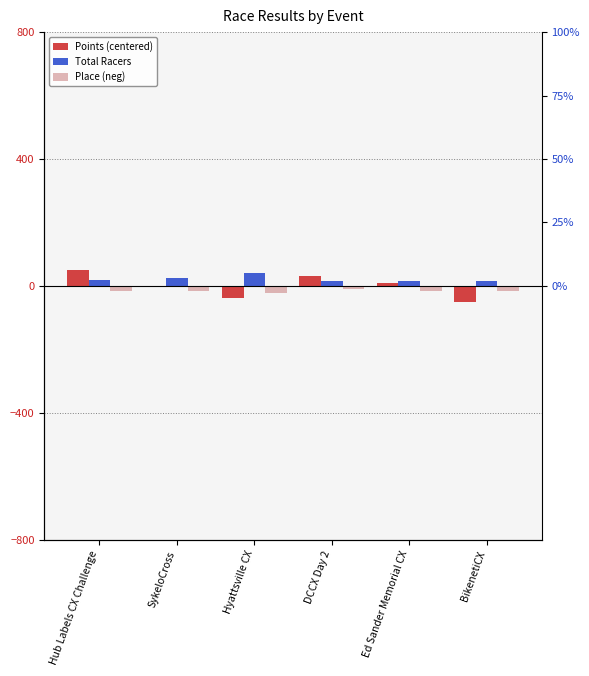

Between Hyattsville CX and Ed Sander Memorial CX, which series saw the biggest shift?

Points (centered)